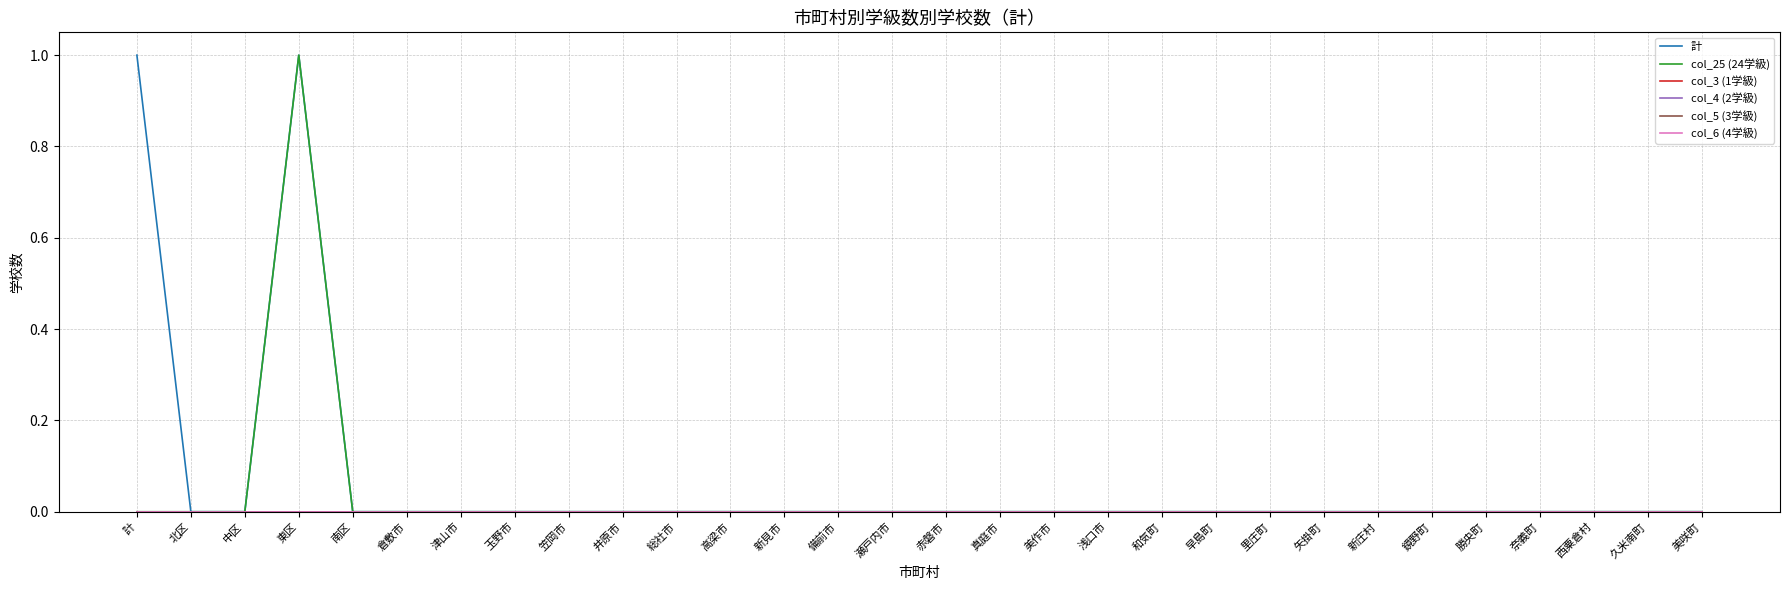

Does the chart have visible grid lines?

Yes